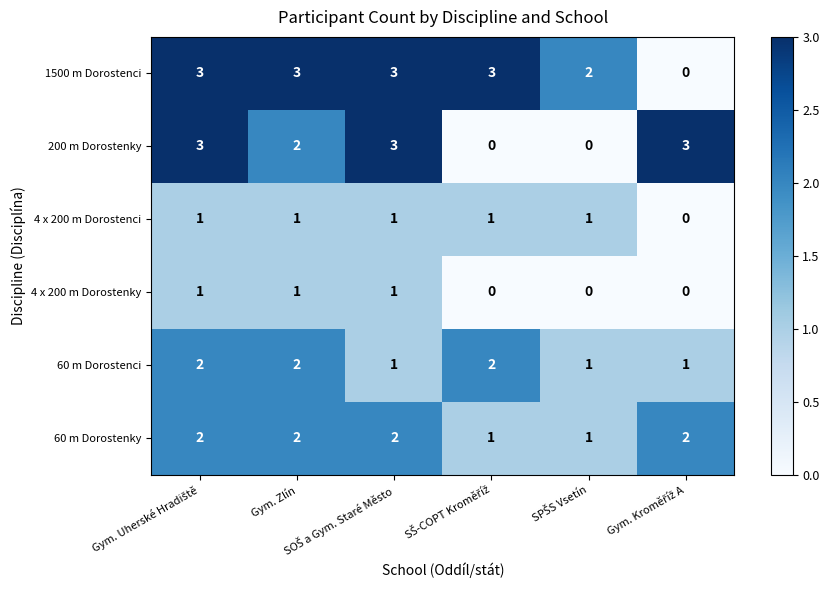

Which series has the largest total across all categories?

1500 m Dorostenci